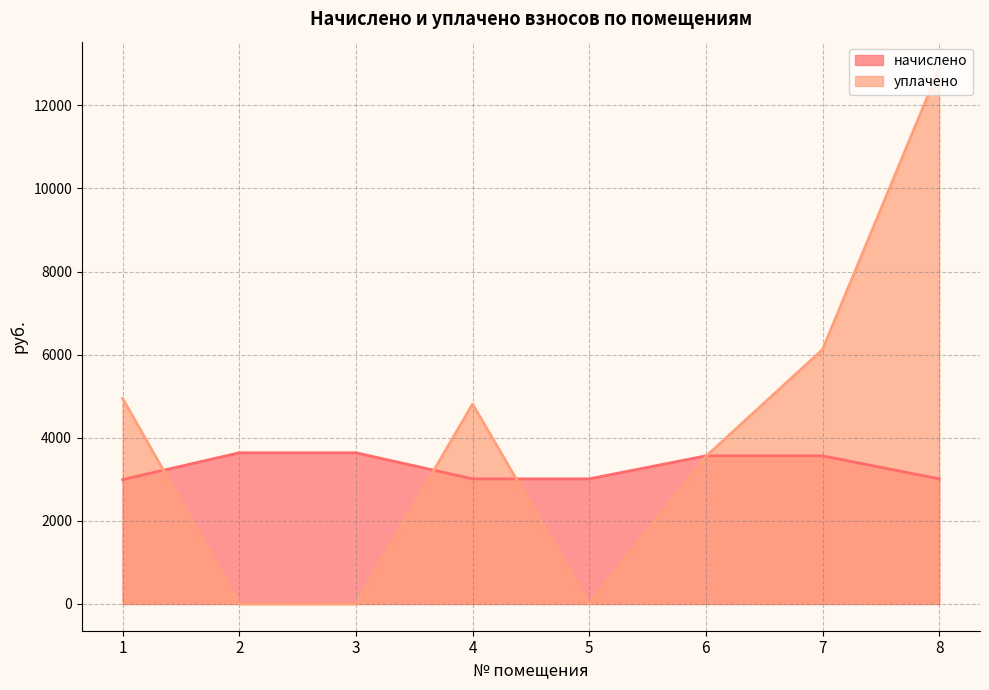

What is the total value across all series at 5?

3010.3